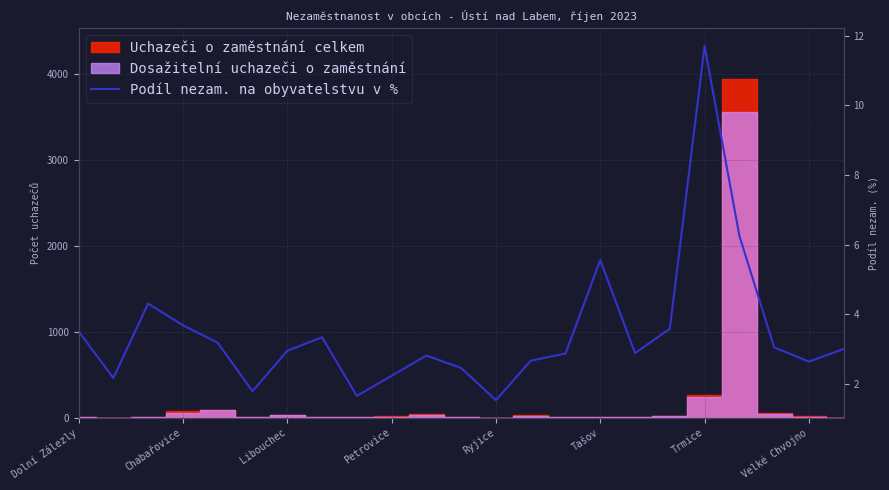

Is it true that the value at 22 is 3.0?

True